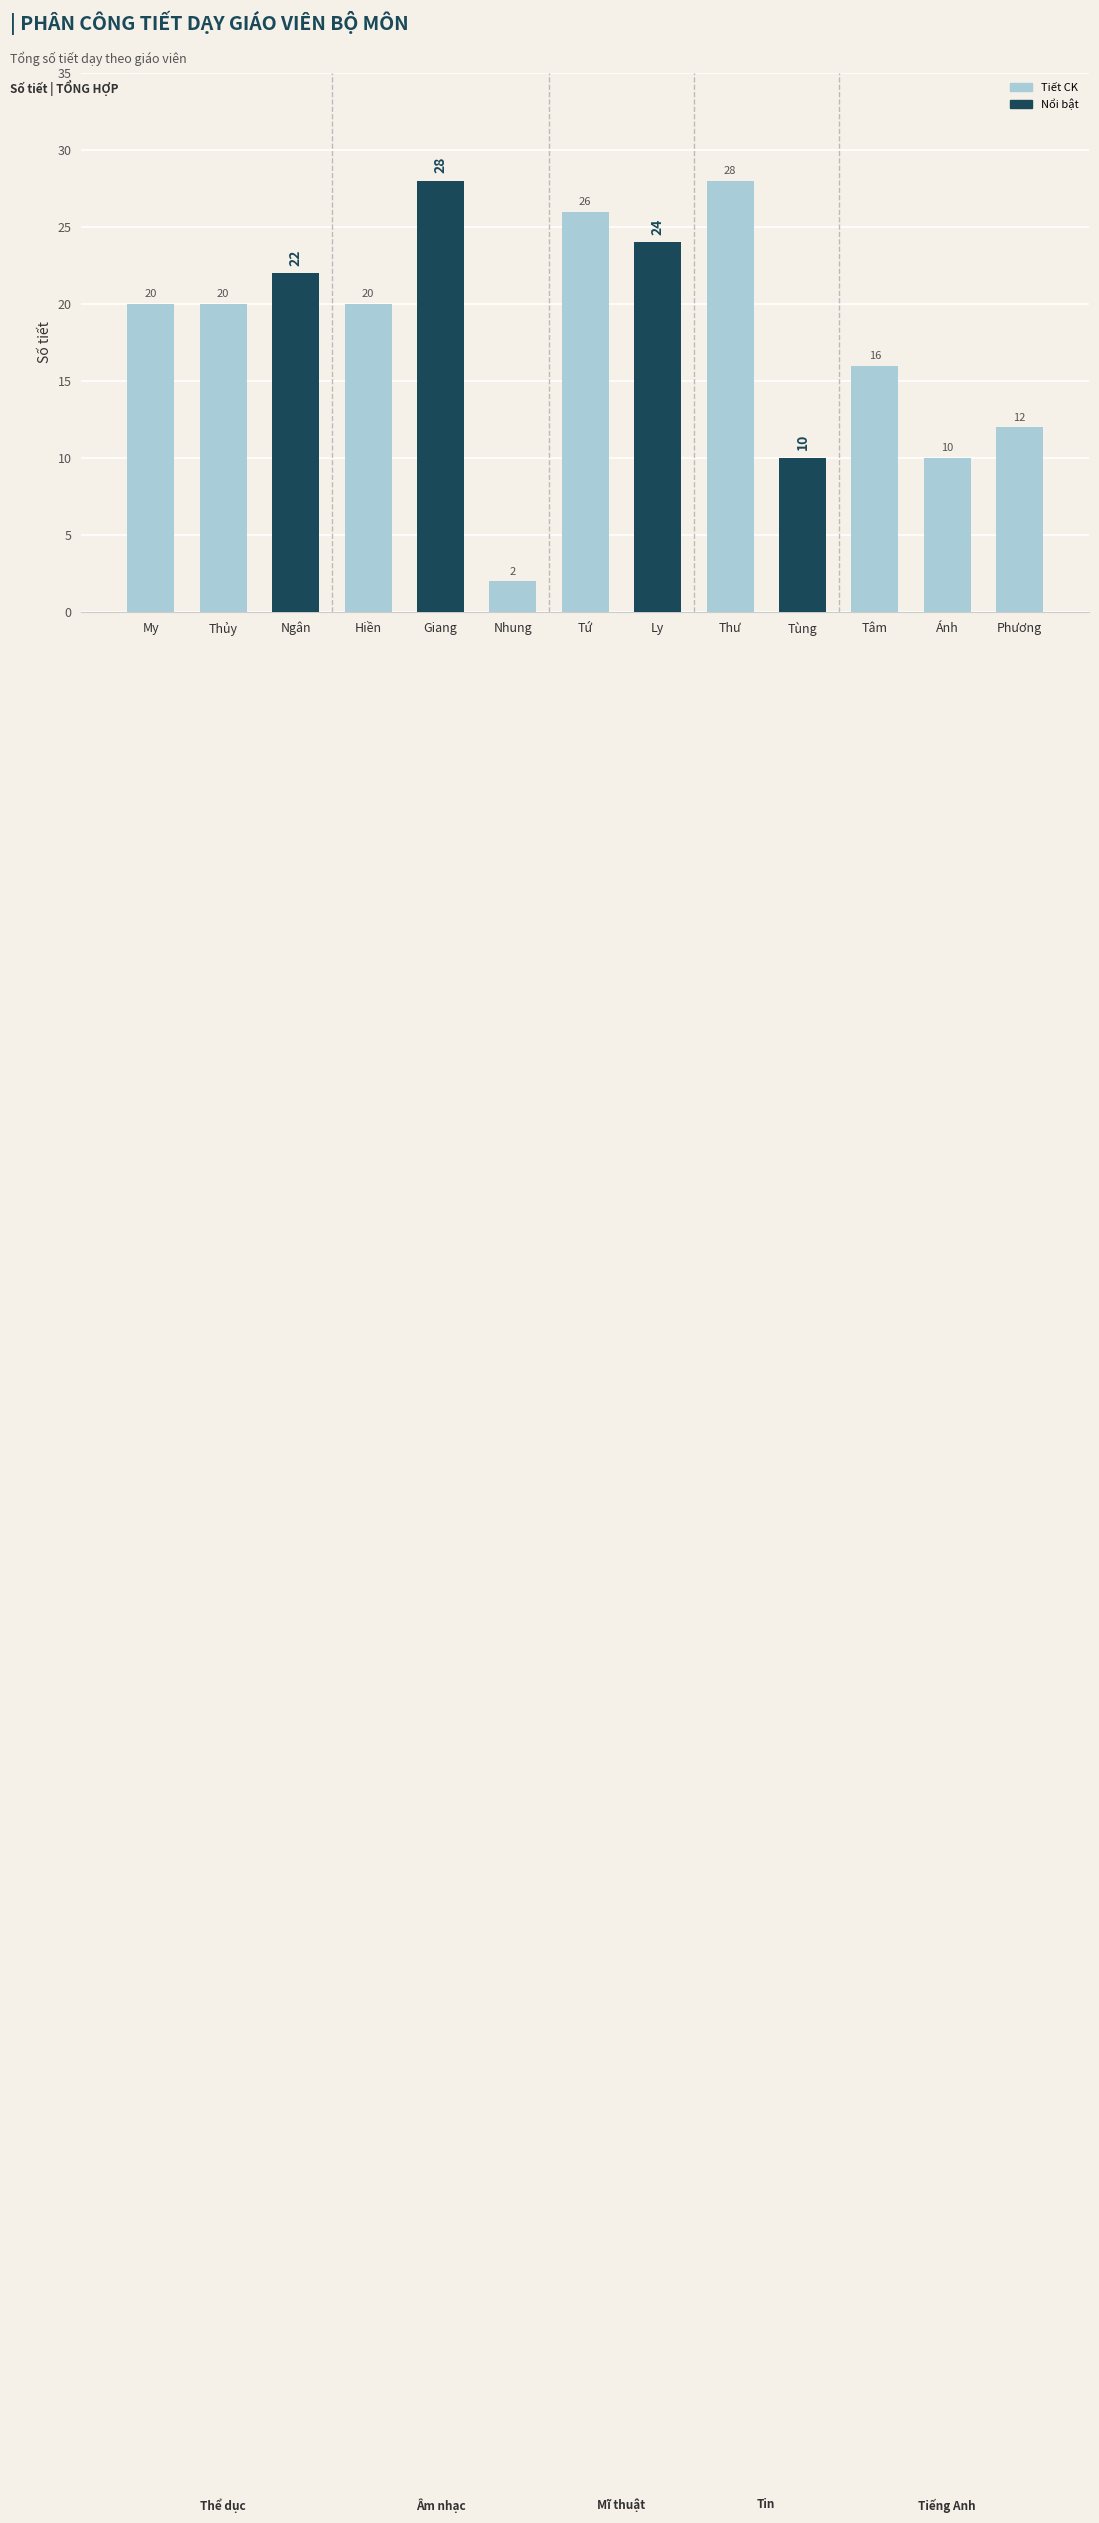

What is the label of the 12th bar from the right?

Thủy